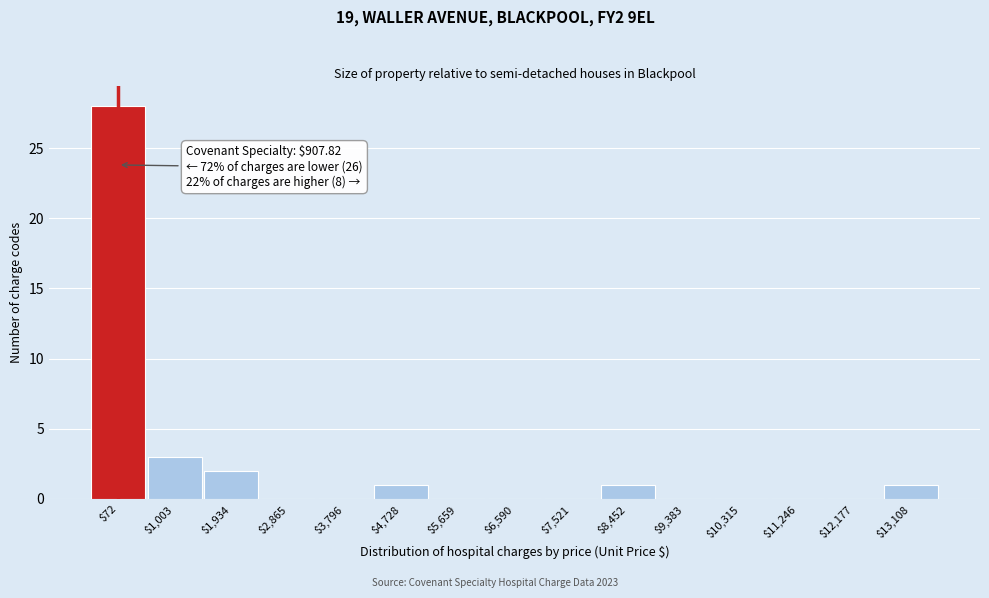

The value at $9,383 is 0. True or false?

True